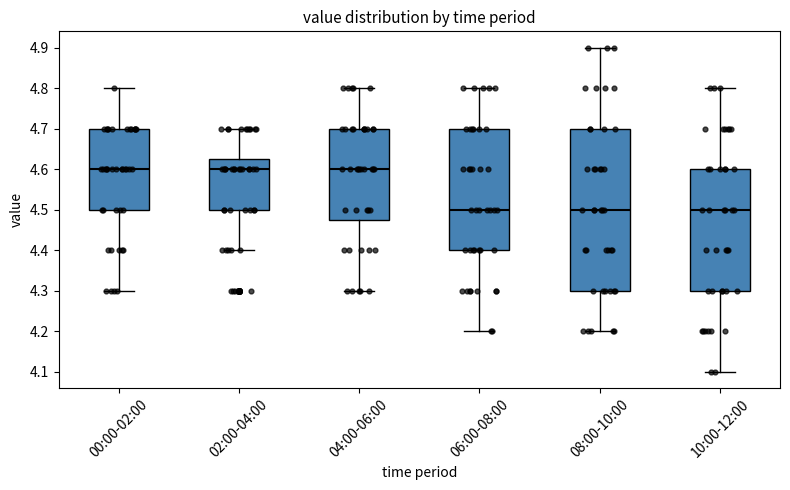

Reading left to right, transcribe this box plot: for each box, give where its median line is, the range the box spans, and where its two whiskers end, as read against the y-axis. The values are not printed on the chart, so give them approximately, as read against the axis.

00:00-02:00: median 4.60, box 4.50 to 4.70, whiskers 4.30 to 4.80
02:00-04:00: median 4.60, box 4.50 to 4.63, whiskers 4.40 to 4.70
04:00-06:00: median 4.60, box 4.48 to 4.70, whiskers 4.30 to 4.80
06:00-08:00: median 4.50, box 4.40 to 4.70, whiskers 4.20 to 4.80
08:00-10:00: median 4.50, box 4.30 to 4.70, whiskers 4.20 to 4.90
10:00-12:00: median 4.50, box 4.30 to 4.60, whiskers 4.10 to 4.80